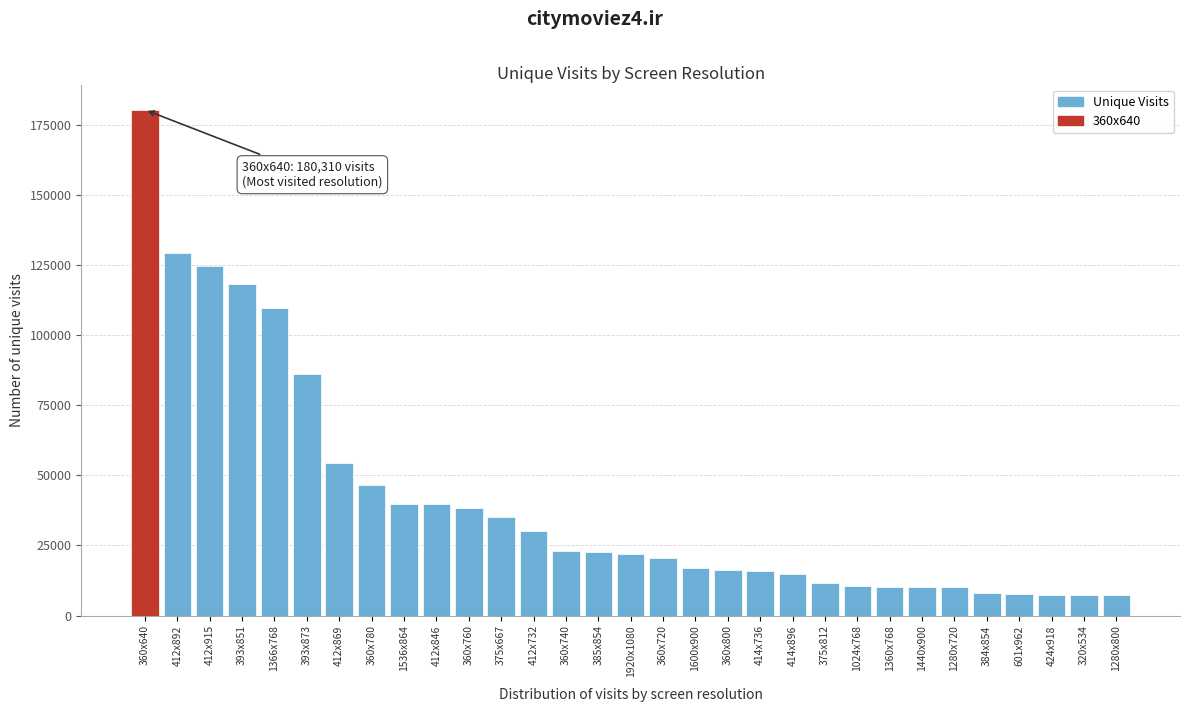

What is the label of the 31st bar from the left?

1280x800